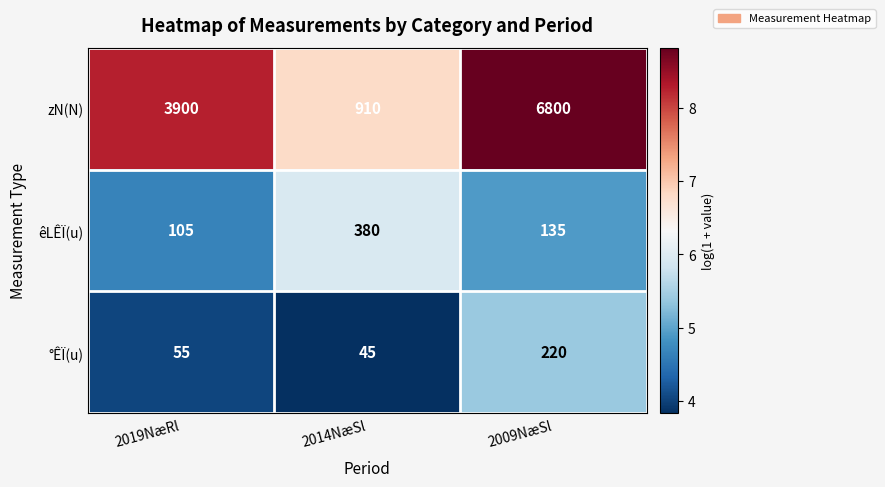

At which category is the sum across all series the highest?

2009NæSl